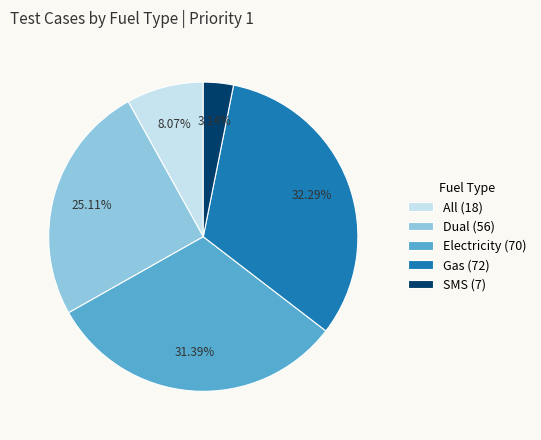

Which has a higher value, Gas (72) or Electricity (70)?

Gas (72)